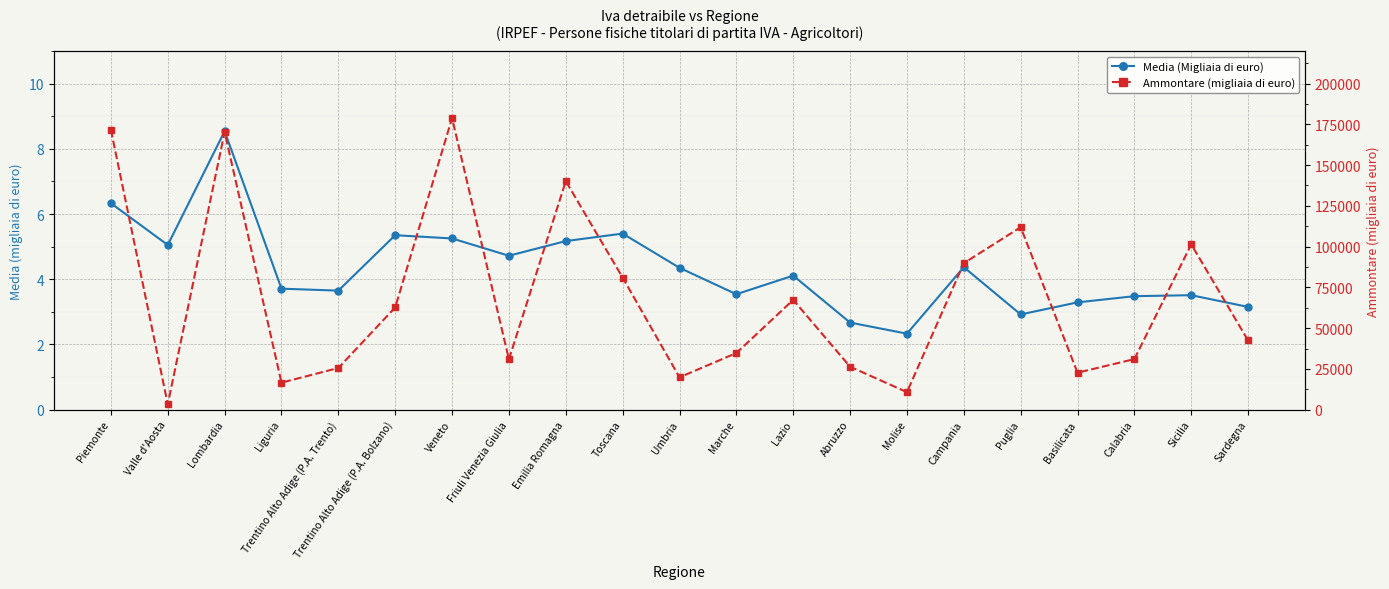

What is the value of the Media (Migliaia di euro) point at the 12th from the left?

3.5